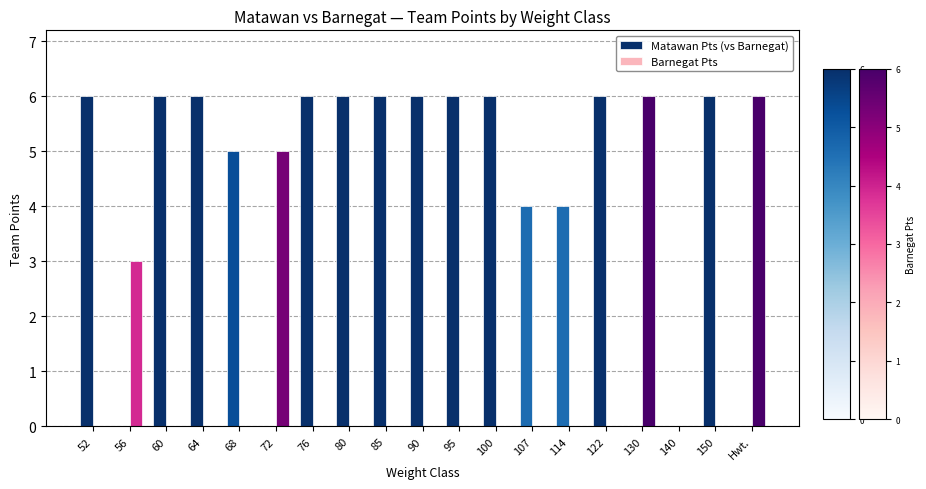

What is the sum of all Barnegat Pts values?

20